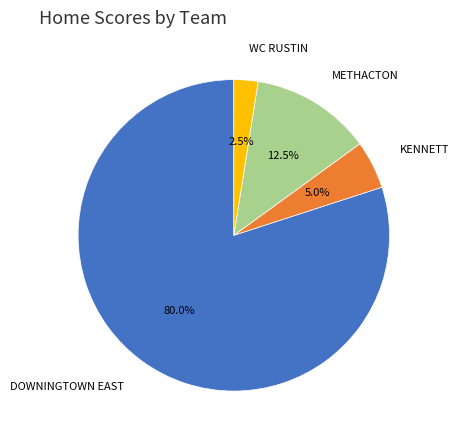

What is the ratio of the value at DOWNINGTOWN EAST to the value at KENNETT?

16.0